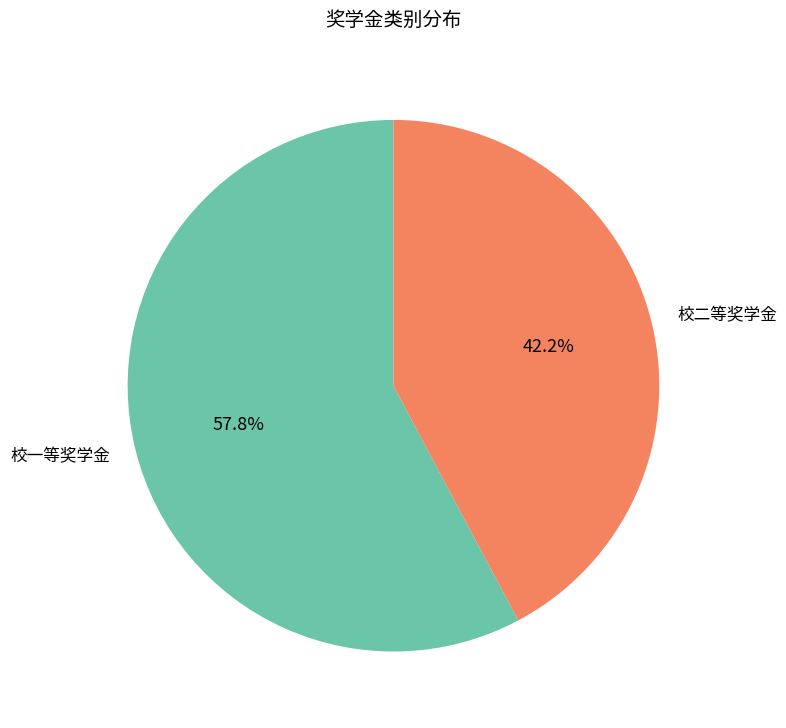

To the nearest percent, what percentage of the pie is 校一等奖学金?

58%